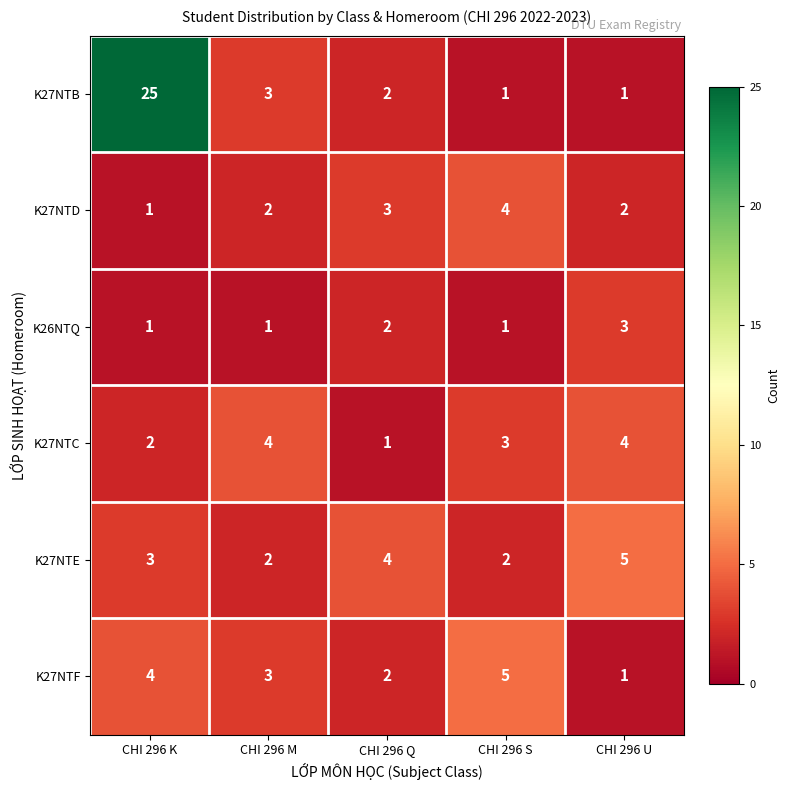

What is the sum of all K27NTE values?

16